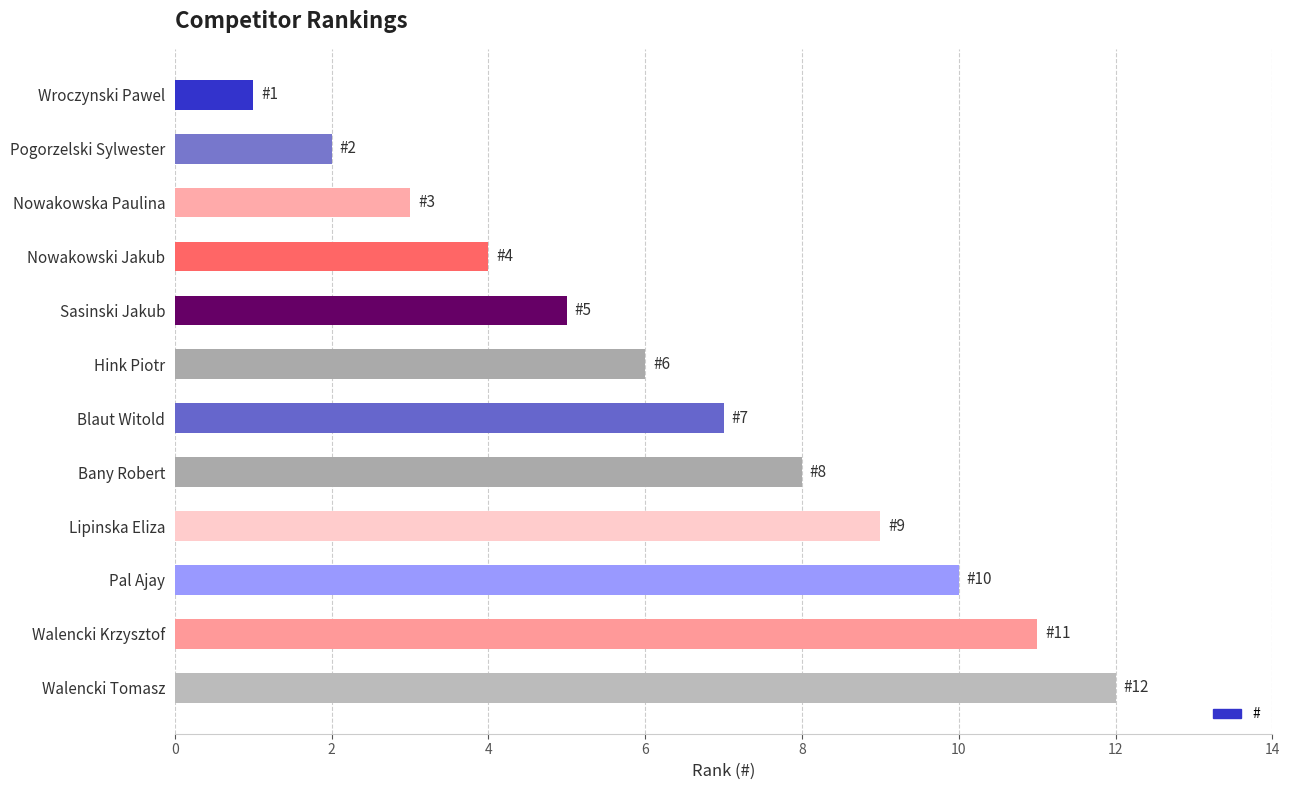

Which category has the highest value across all series?

Walencki Tomasz